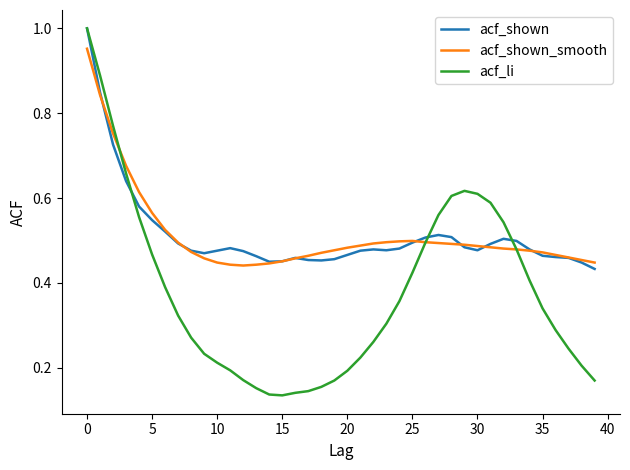

Which series has the largest range (max minus min)?

acf_li